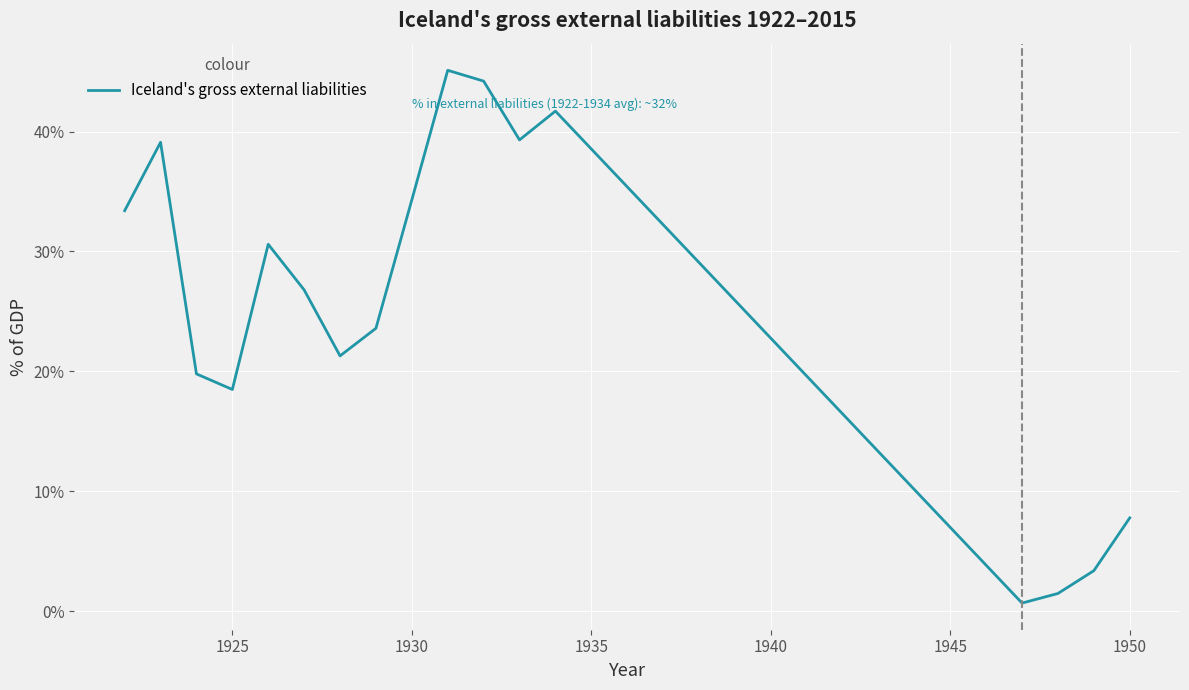

What is the maximum value shown in the chart?

45.1